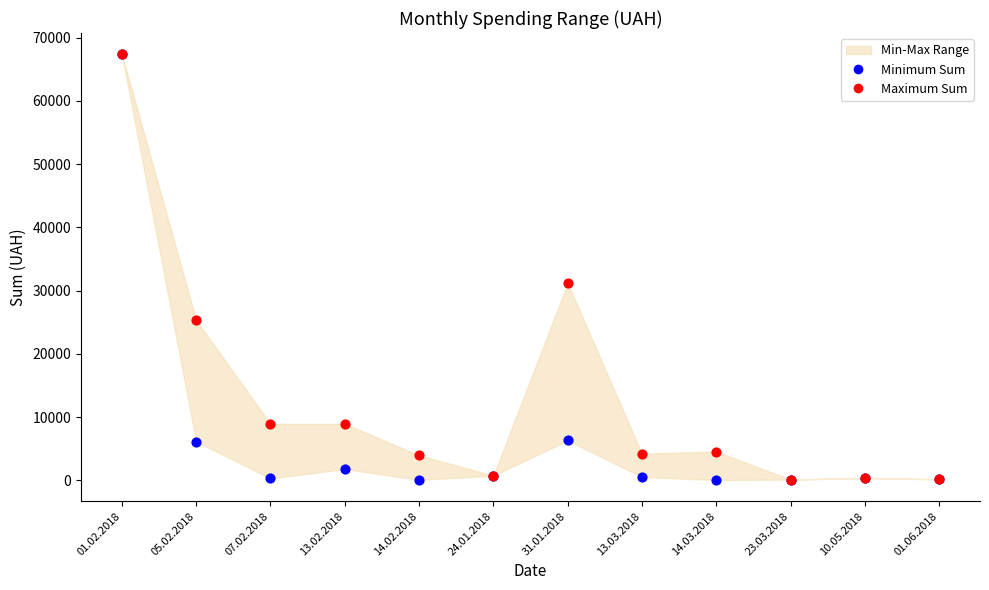

Which series has the largest Y range (max minus min)?

Minimum Sum